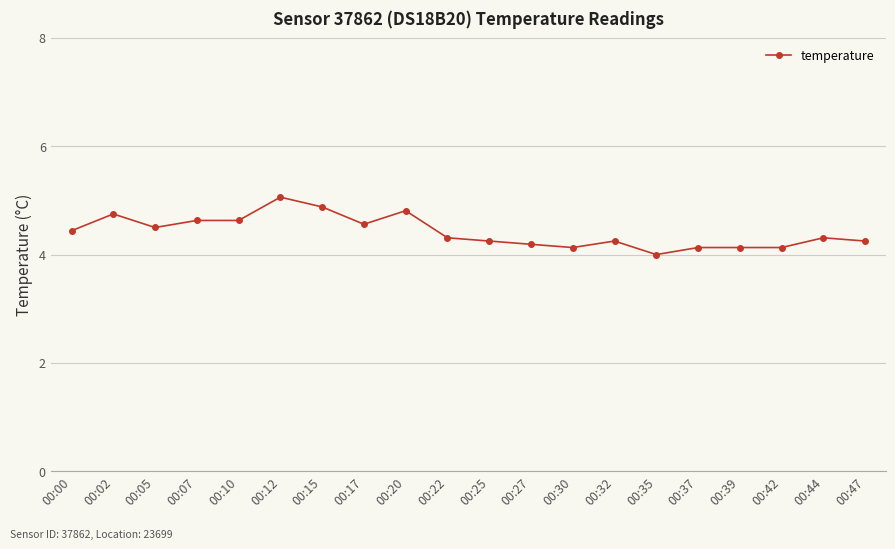

Approximately how many times larger is the value at 00:00 compared to 00:05?

1.0